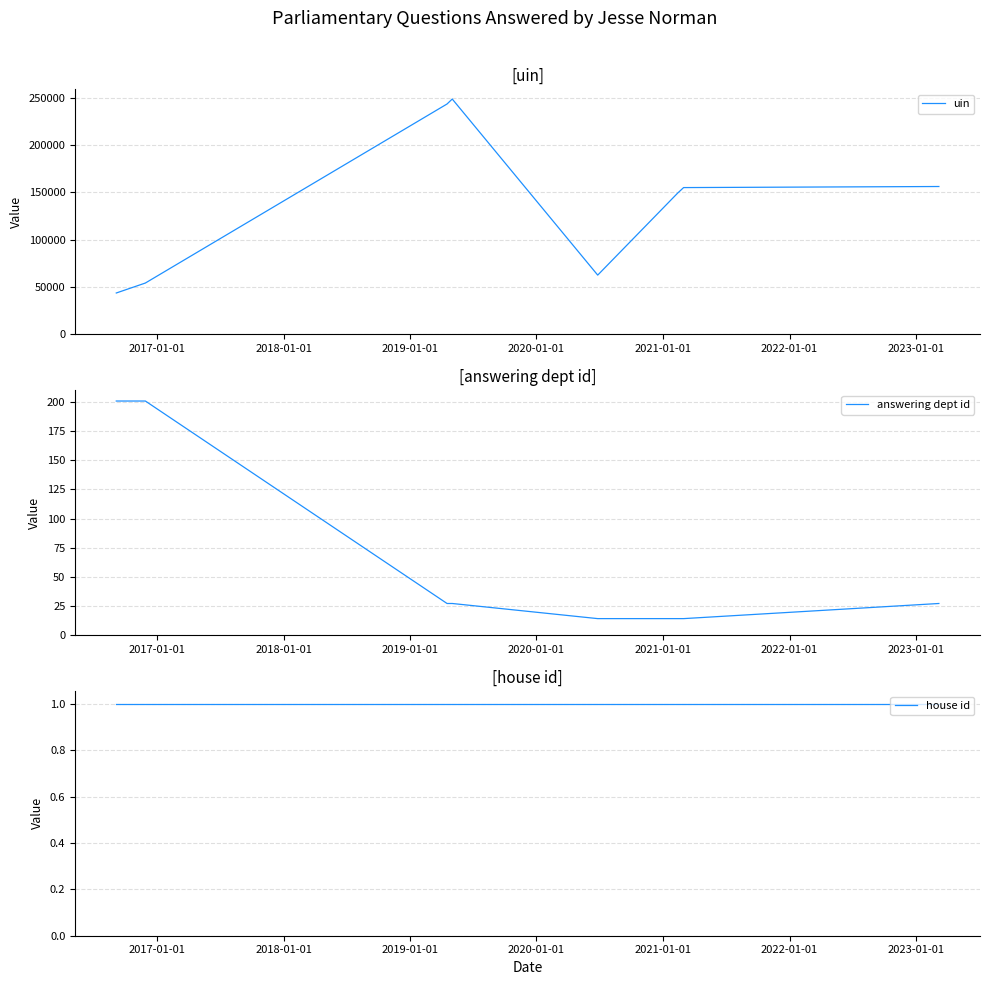

What is the sum of all uin values?

1166276